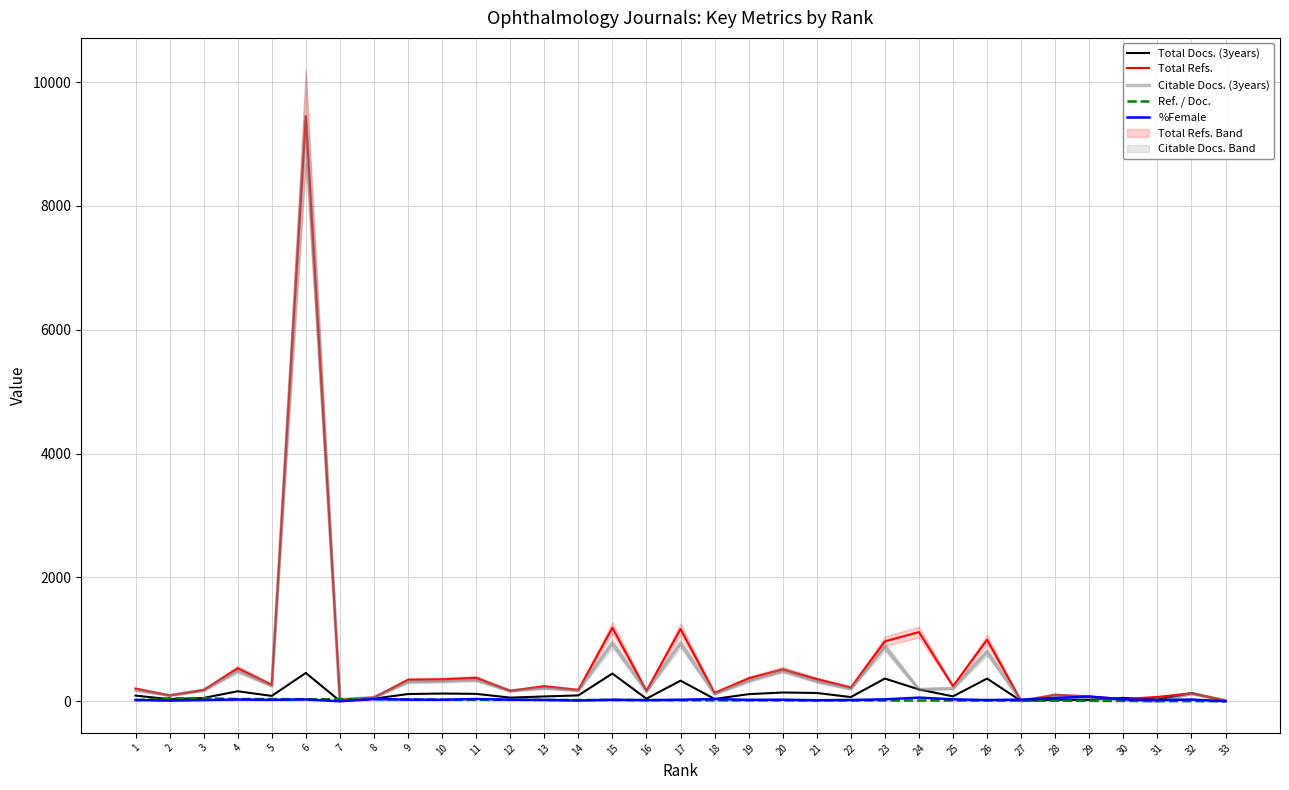

Which series has the largest total across all categories?

Total Refs.